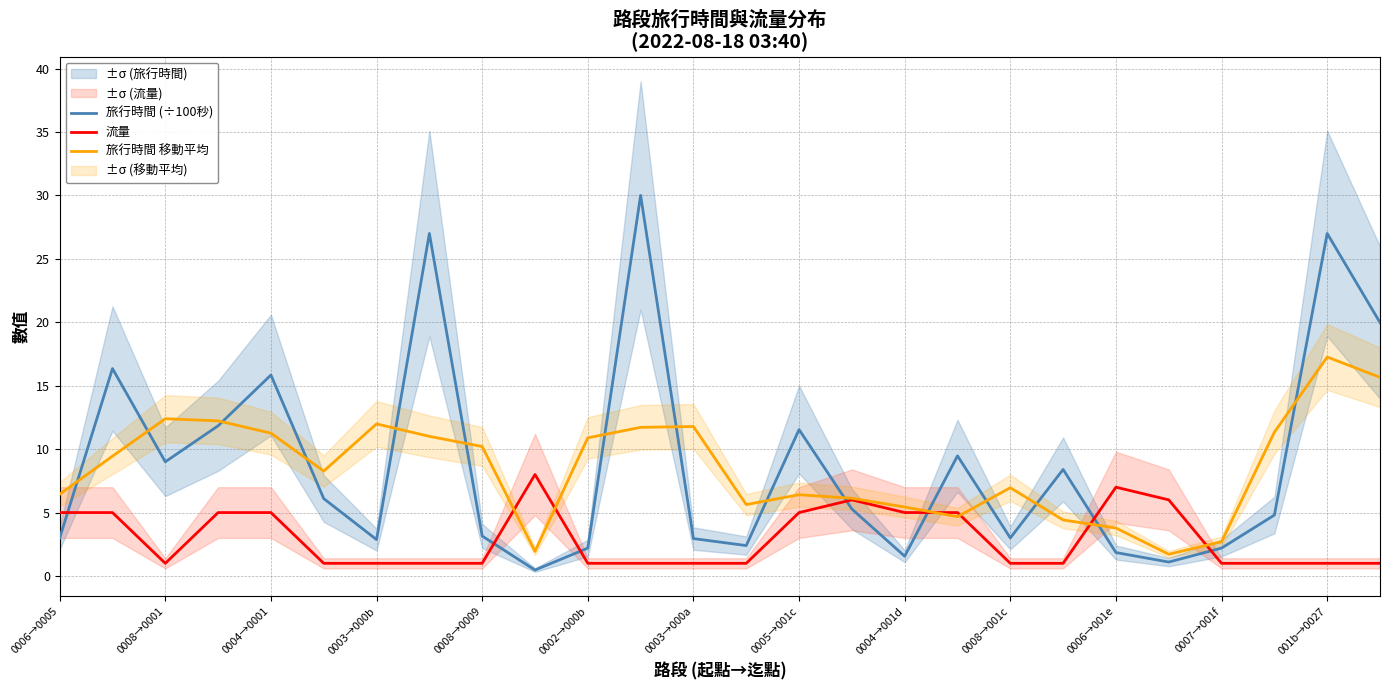

What are all the series names shown in the legend?

旅行時間 (÷100秒), 流量, 旅行時間 移動平均